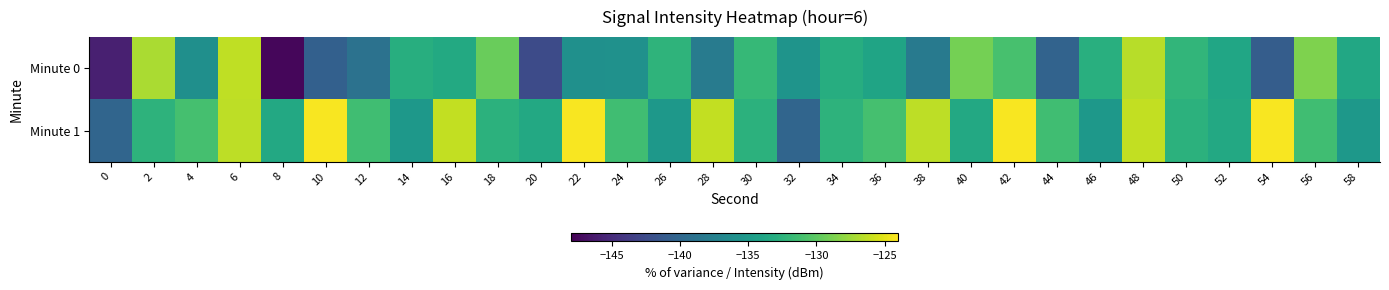

Between 30 and 58, which series saw the biggest shift?

Minute 1